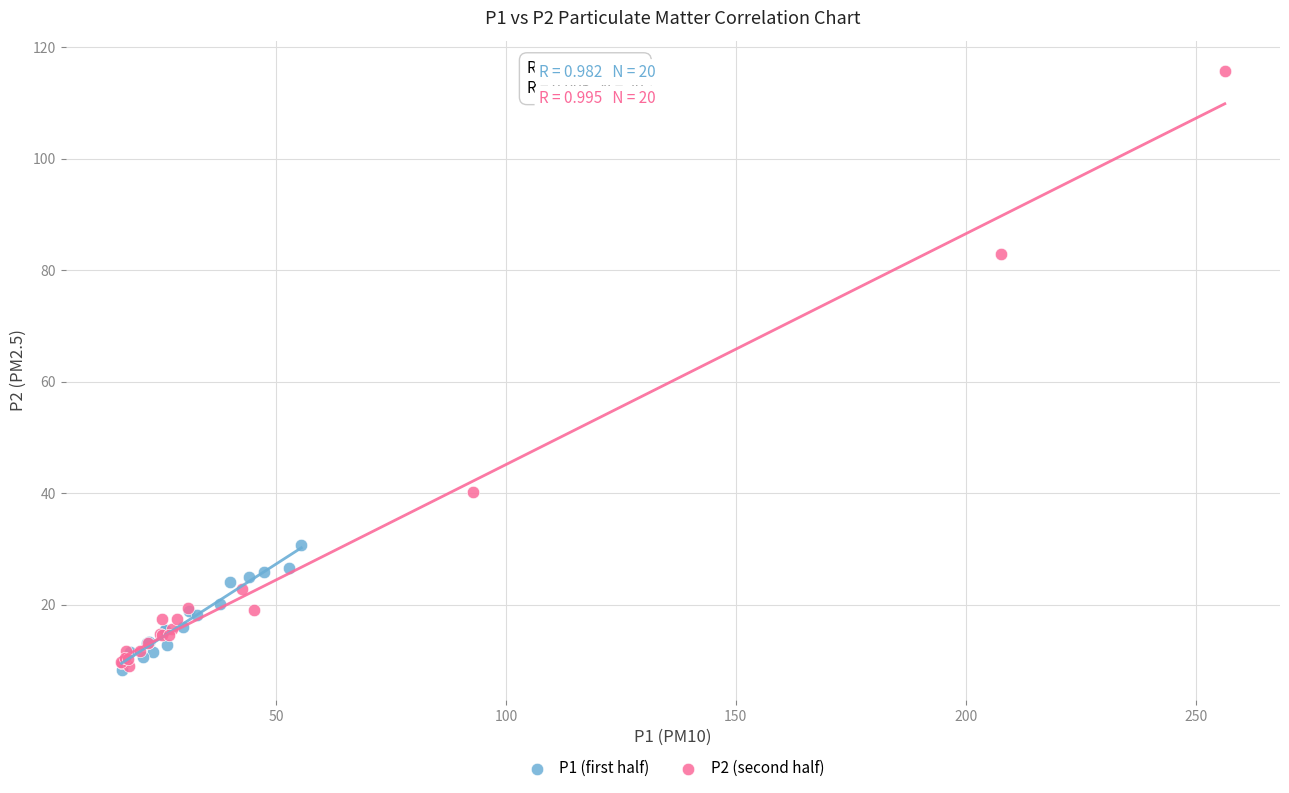

Which series has the widest spread of Y values?

P2 (second half)